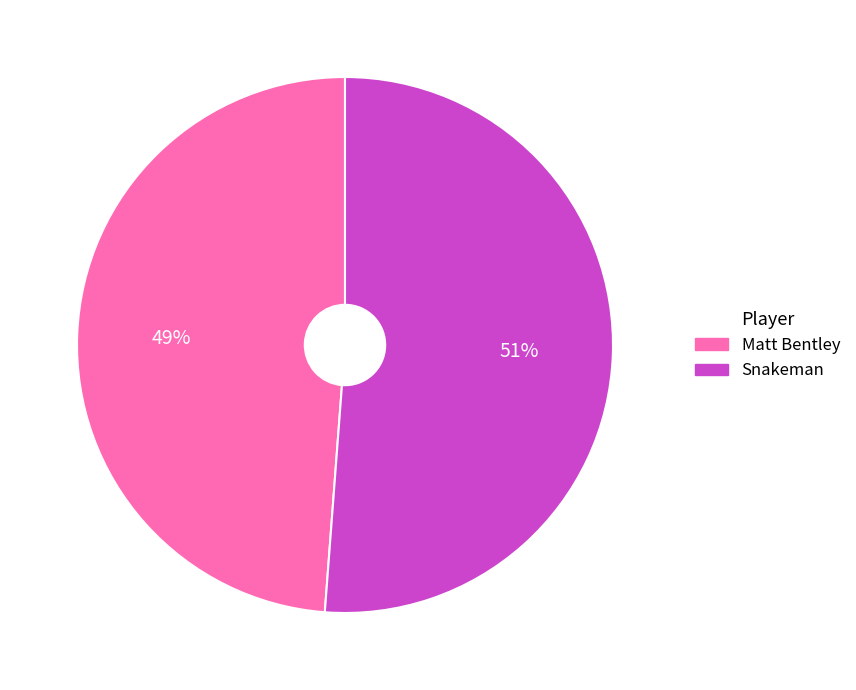

To the nearest percent, what percentage of the pie is Matt Bentley?

49%